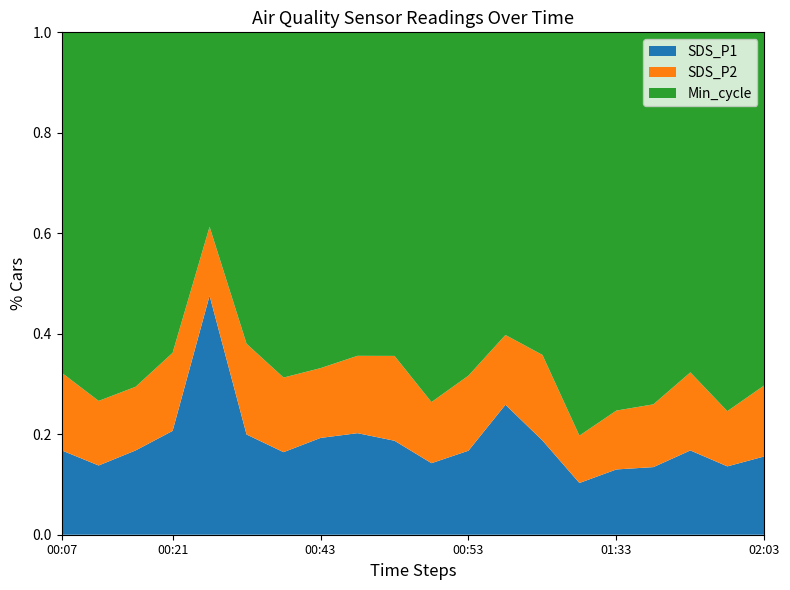

Reading left to right, what are all the values shown in this chart?

SDS_P1: 00:07=5.7	00:13=4.3	00:16=5.5	00:21=7.5	00:35=28.3	00:38=7.4	00:40=5.5	00:43=6.6	00:45=7.2	00:48=6.7	00:50=4.5	00:53=5.6	00:55=9.9	00:58=6.7	01:31=3.0	01:33=4.0	01:36=4.2	01:38=5.7	01:58=4.2	02:03=5.1
SDS_P2: 00:07=5.2	00:13=4.0	00:16=4.1	00:21=5.6	00:35=8.2	00:38=6.7	00:40=5.0	00:43=4.8	00:45=5.5	00:48=6.0	00:50=3.8	00:53=5.0	00:55=5.3	00:58=6.1	01:31=2.7	01:33=3.6	01:36=3.9	01:38=5.3	01:58=3.4	02:03=4.6
Min_cycle: 00:07=23.0	00:13=23.0	00:16=23.0	00:21=23.0	00:35=23.0	00:38=23.0	00:40=23.0	00:43=23.0	00:45=23.0	00:48=23.0	00:50=23.0	00:53=23.0	00:55=23.0	00:58=23.0	01:31=23.0	01:33=23.0	01:36=23.0	01:38=23.0	01:58=23.0	02:03=23.0